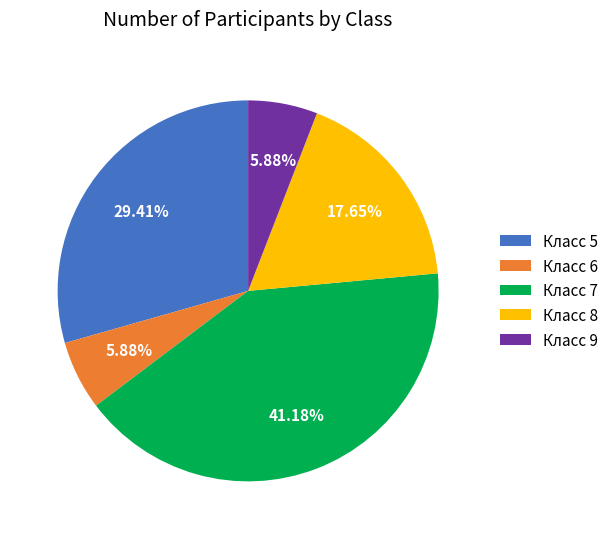

Count the number of slices in the pie.

5